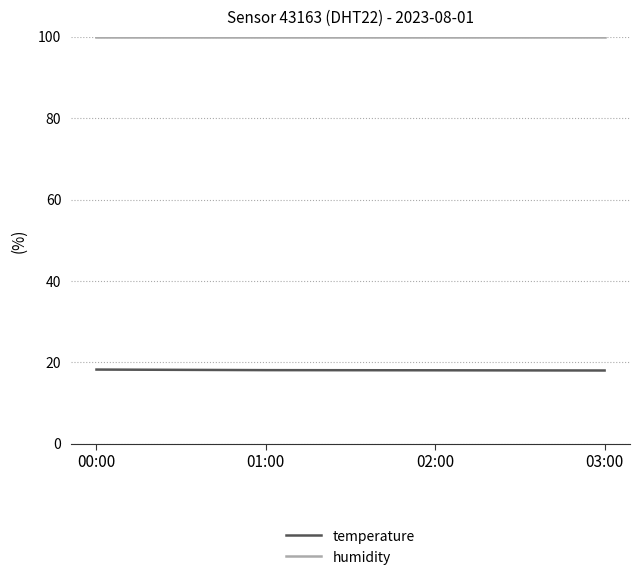

How many data points does each series have?

4